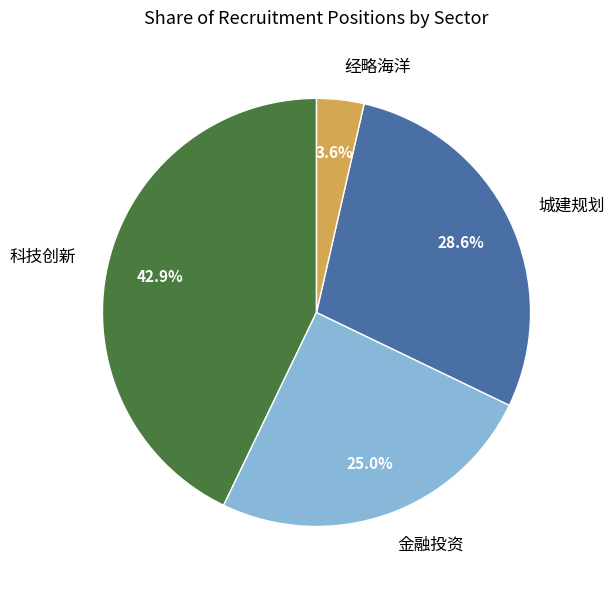

Count the number of slices in the pie.

4